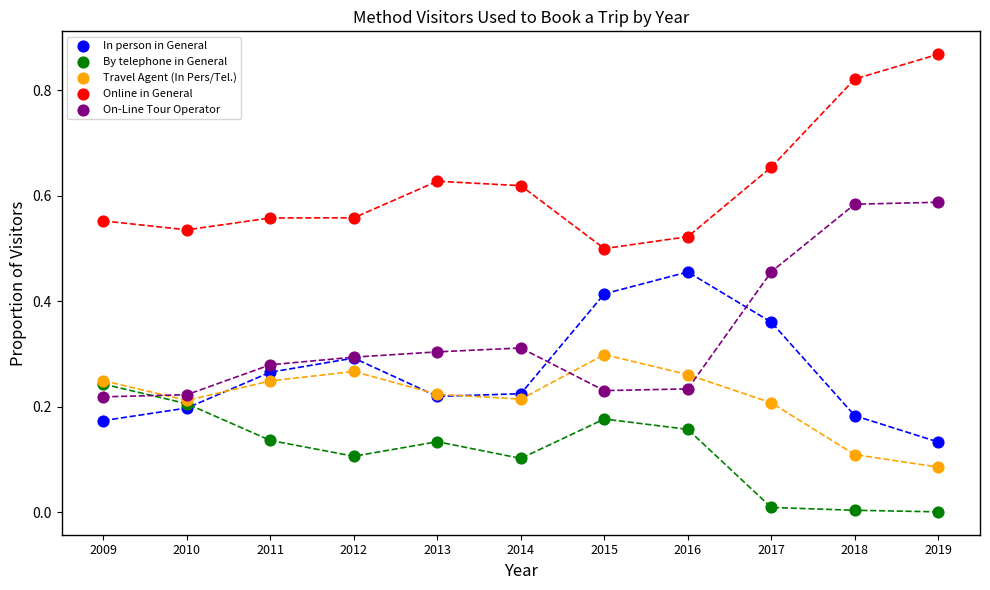

What are all the series names shown in the legend?

In person in General, By telephone in General, Travel Agent (In Pers/Tel.), Online in General, On-Line Tour Operator